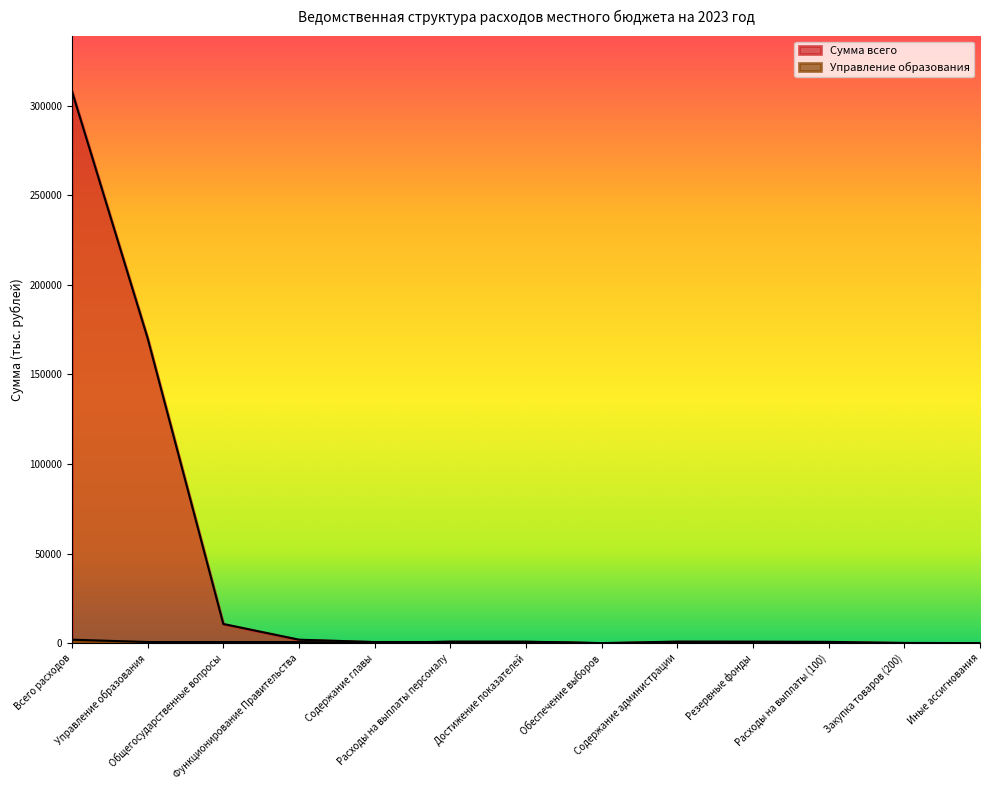

How many interior local peaks does the Управление образования series have?

1